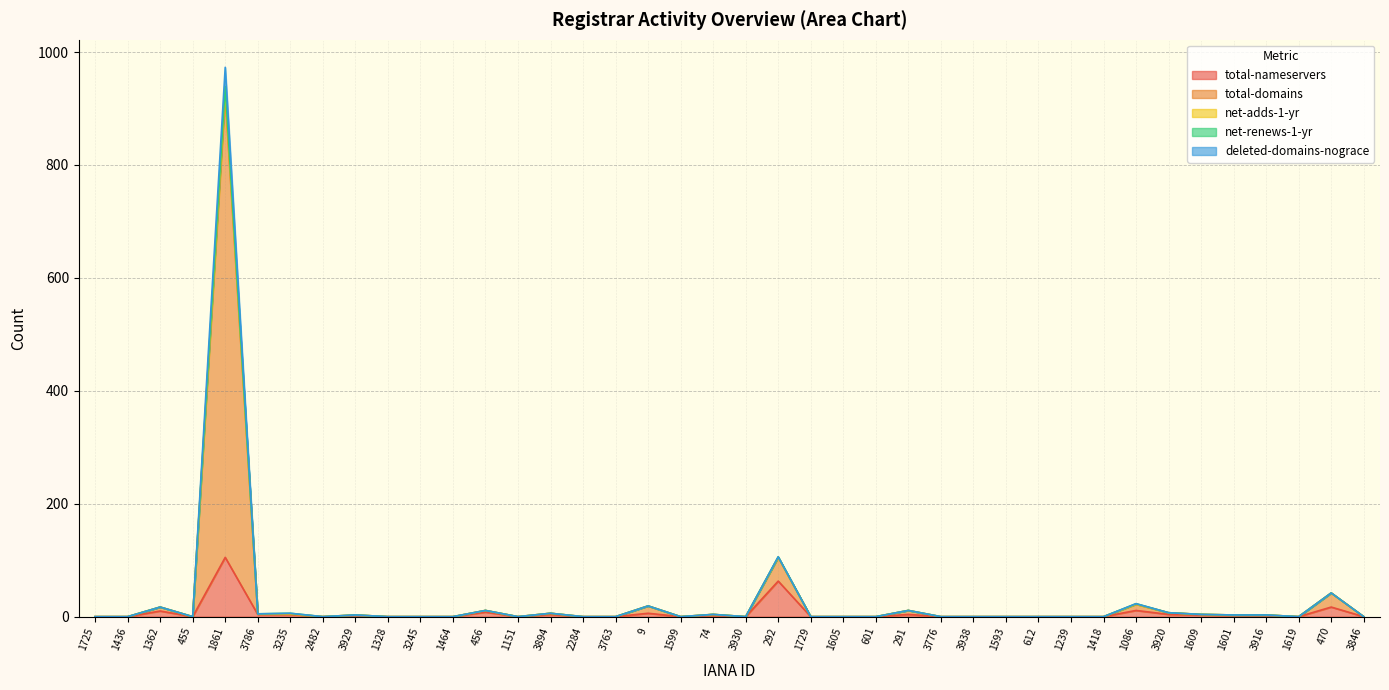

Does the chart have visible grid lines?

Yes